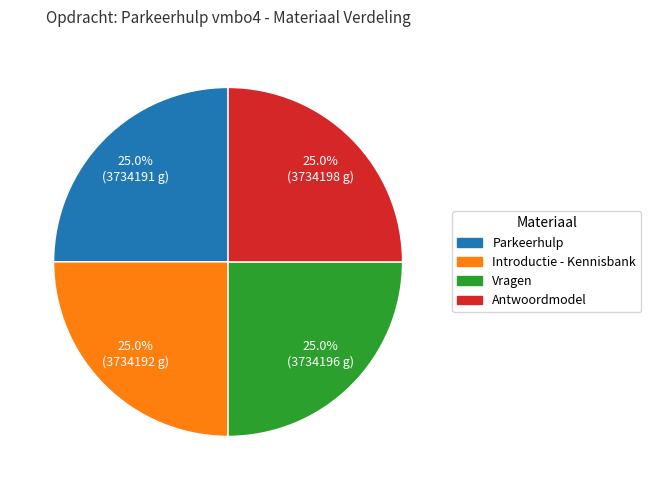

Approximately how many times larger is the value at Parkeerhulp compared to Vragen?

1.0